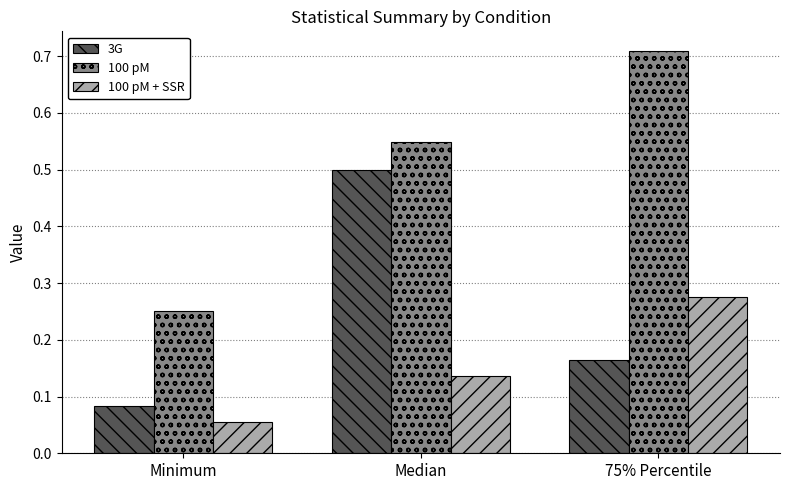

How many groups of bars are there?

3